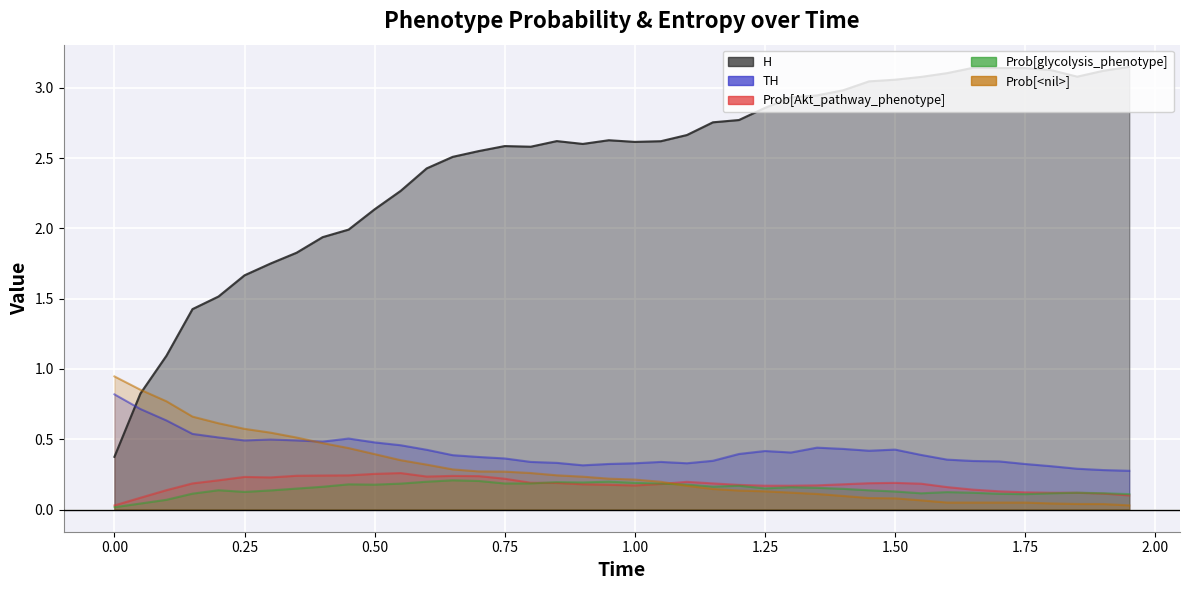

What is the greatest value displayed?

3.1